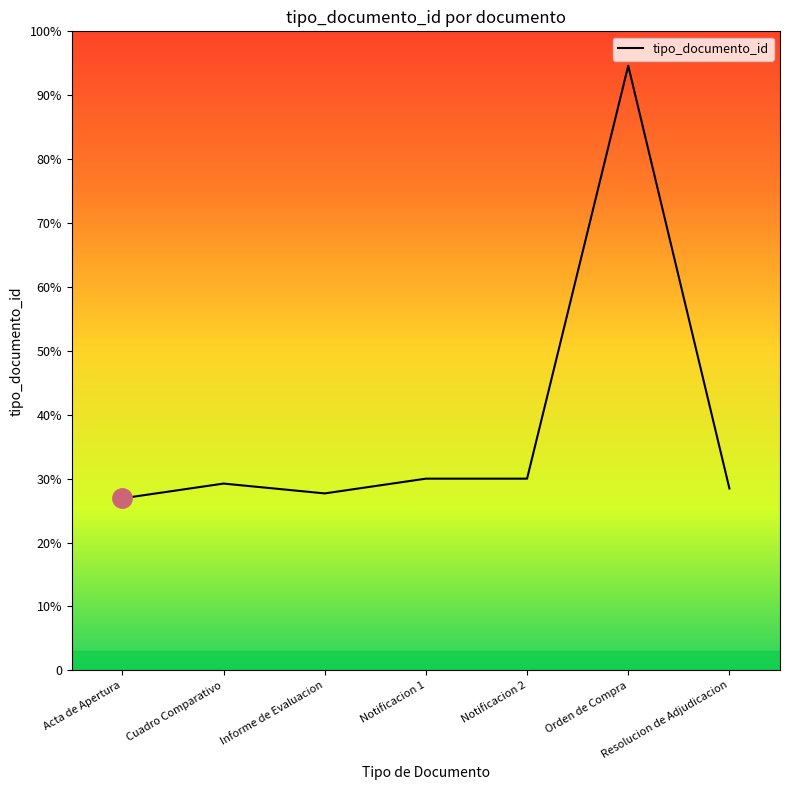

How many interior local valleys (lower than both neighbors) does the data have?

1